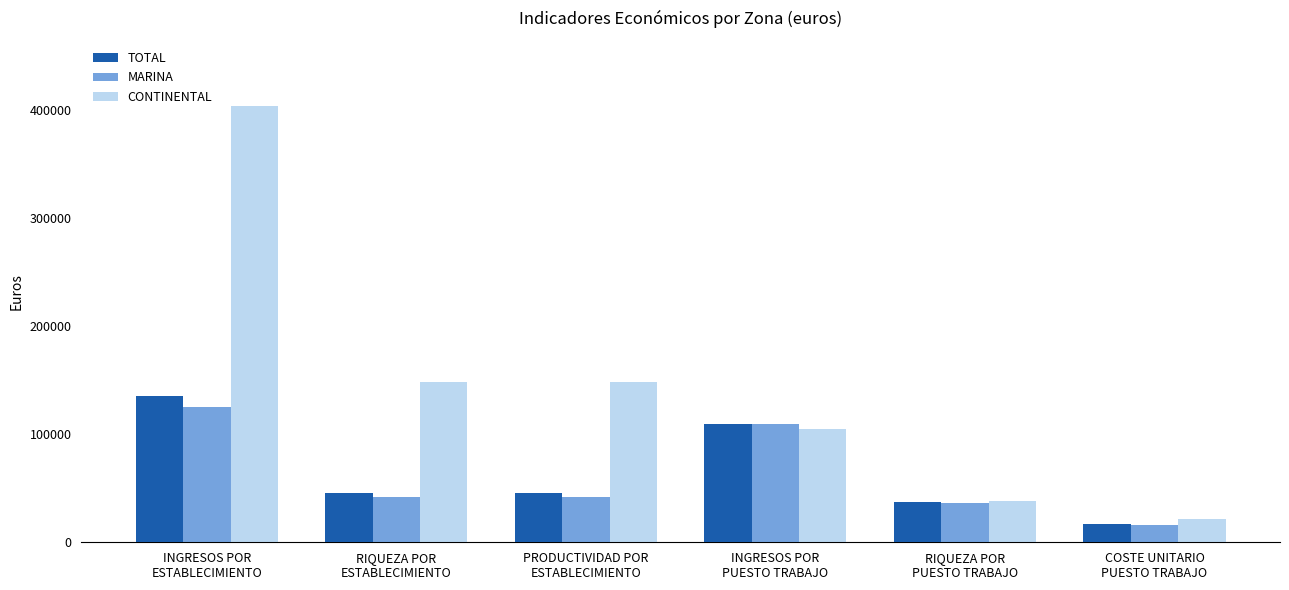

What is the highest value of the TOTAL series?

135165.9